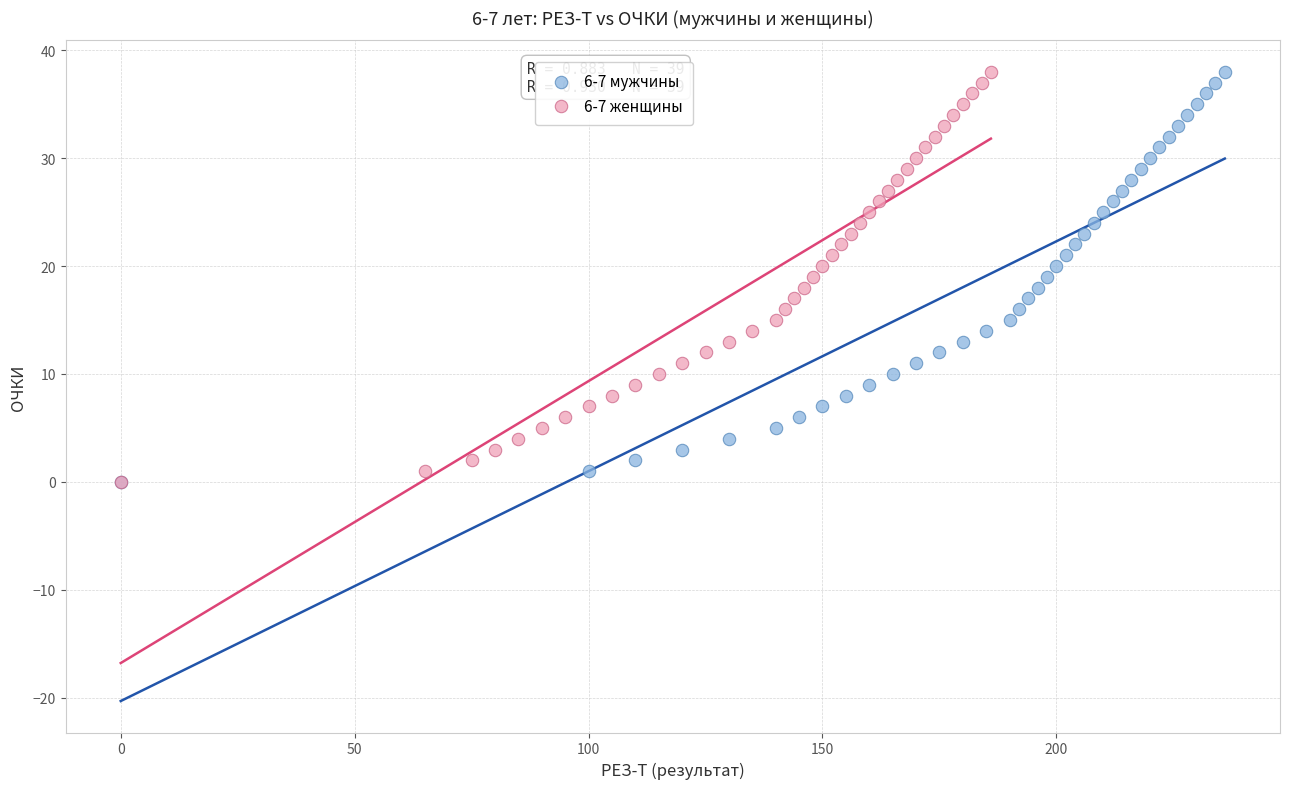

What are all the series names shown in the legend?

6-7 мужчины, 6-7 женщины